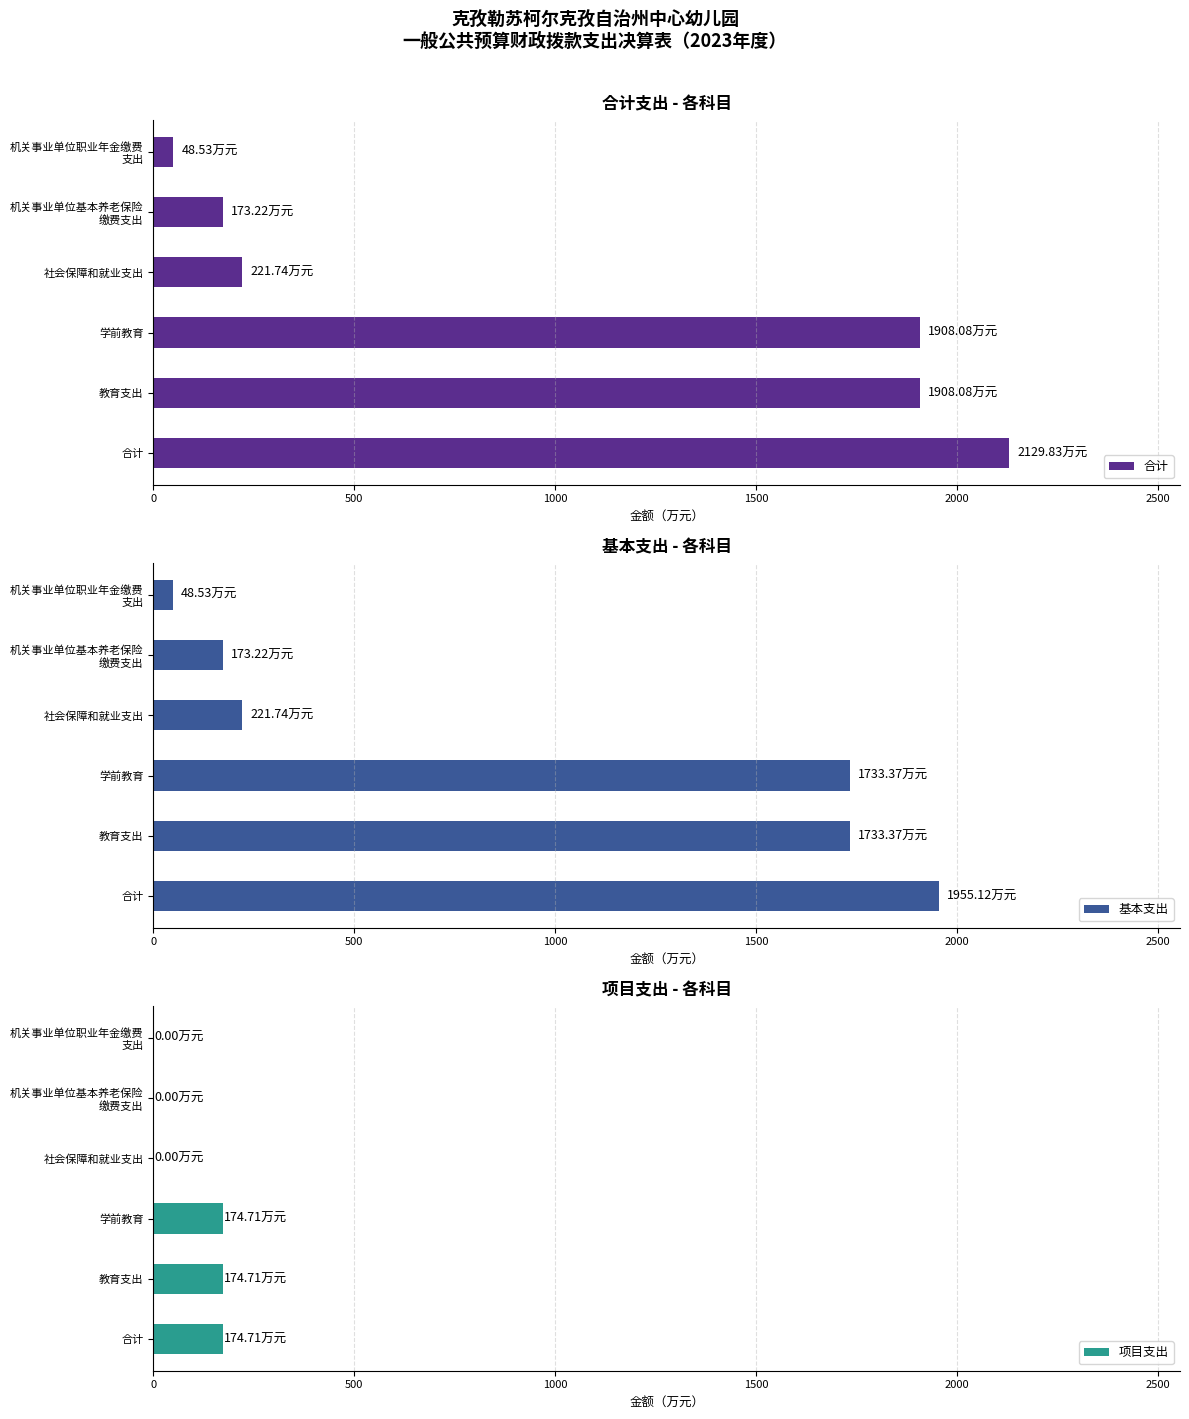

Is the value of 基本支出 at 2500 greater than the value of 合计 at 2000?

No